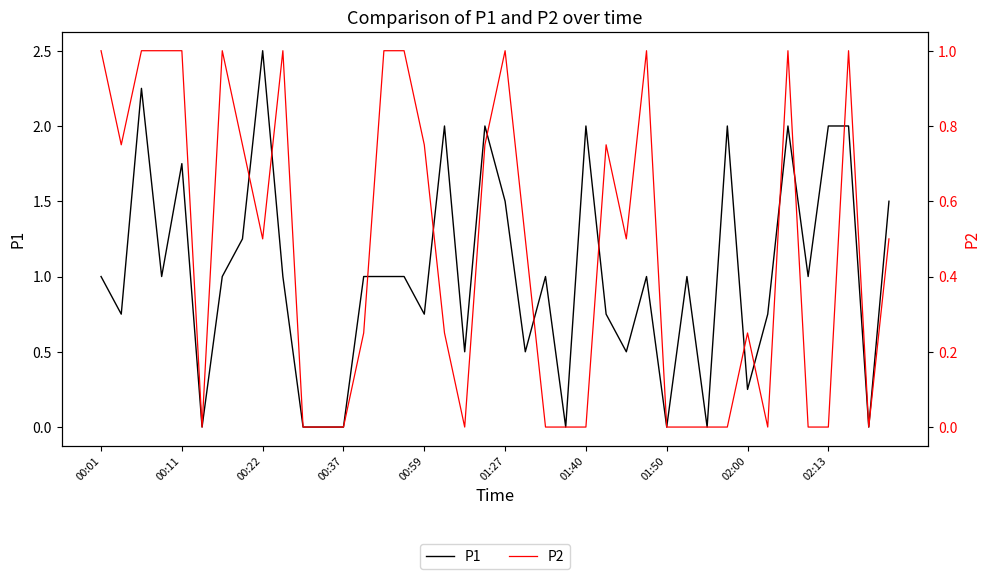

The P1 series shows 1.2 at 00:59. True or false?

False